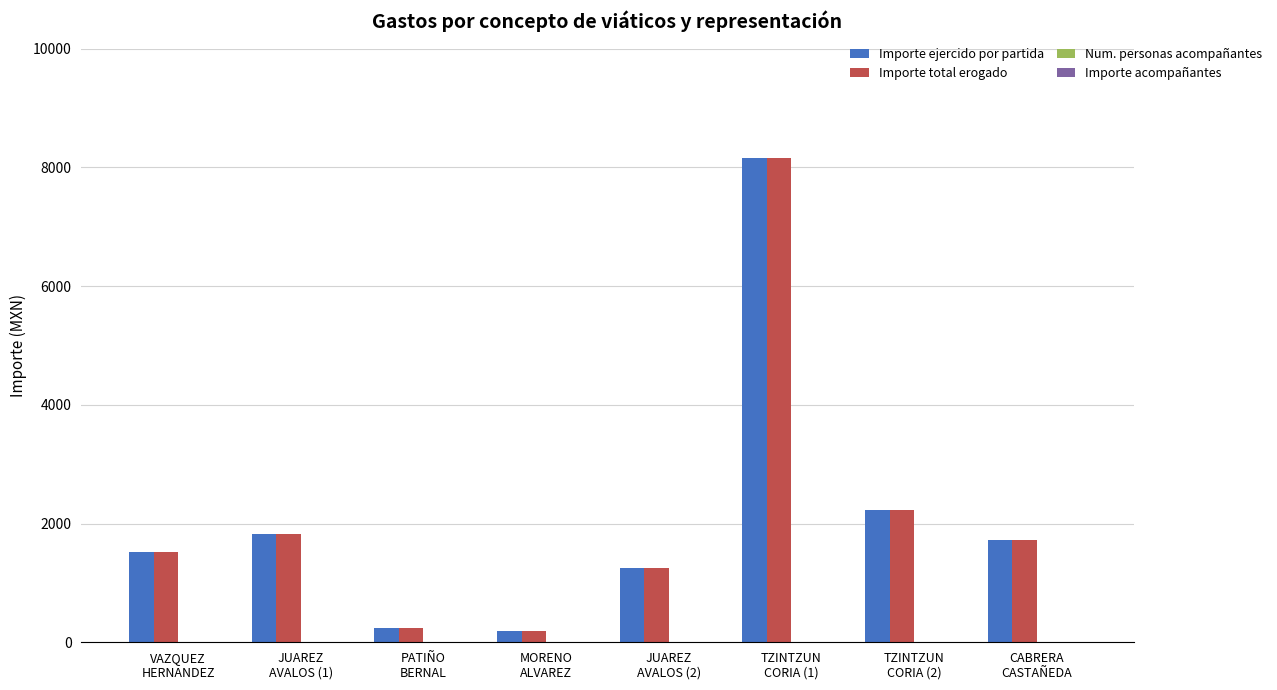

What is the difference between the maximum and minimum values in the Importe total erogado series?

7968.3